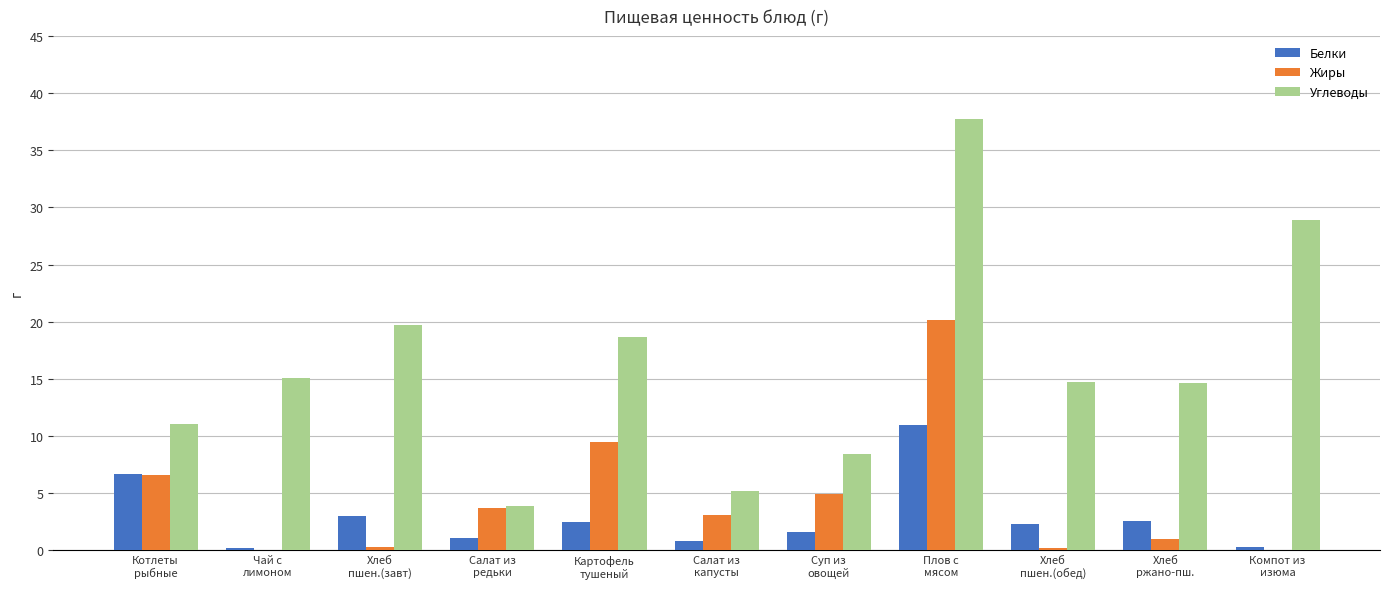

Is it true that Жиры equals 0.1 at Чай с
лимоном?

True